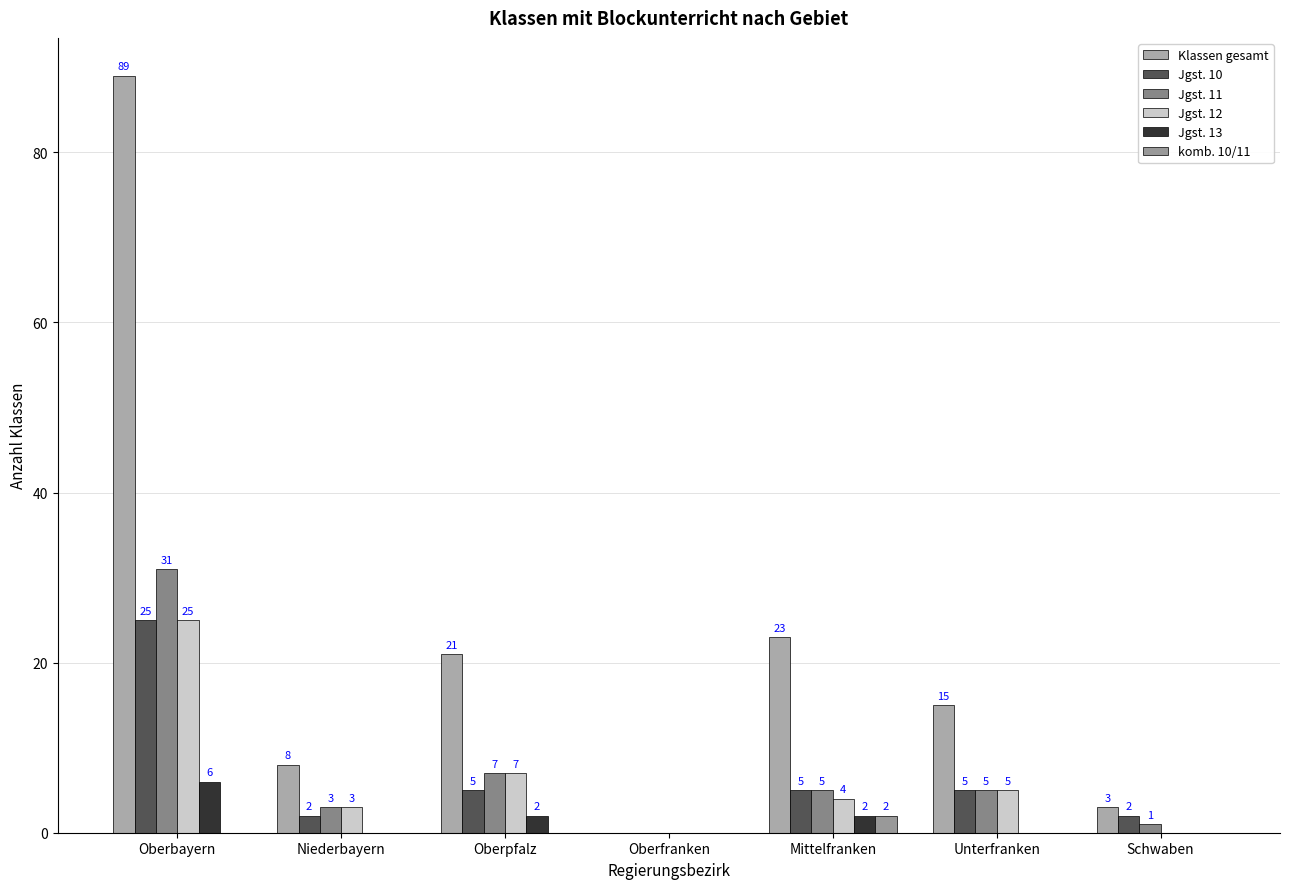

What is the greatest value displayed?

89